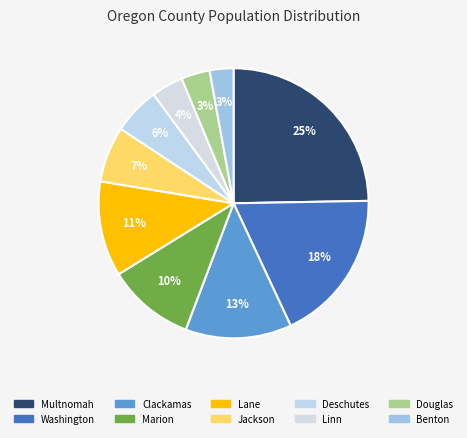

Combined, what portion of the pie is Benton and Multnomah?

27.6%